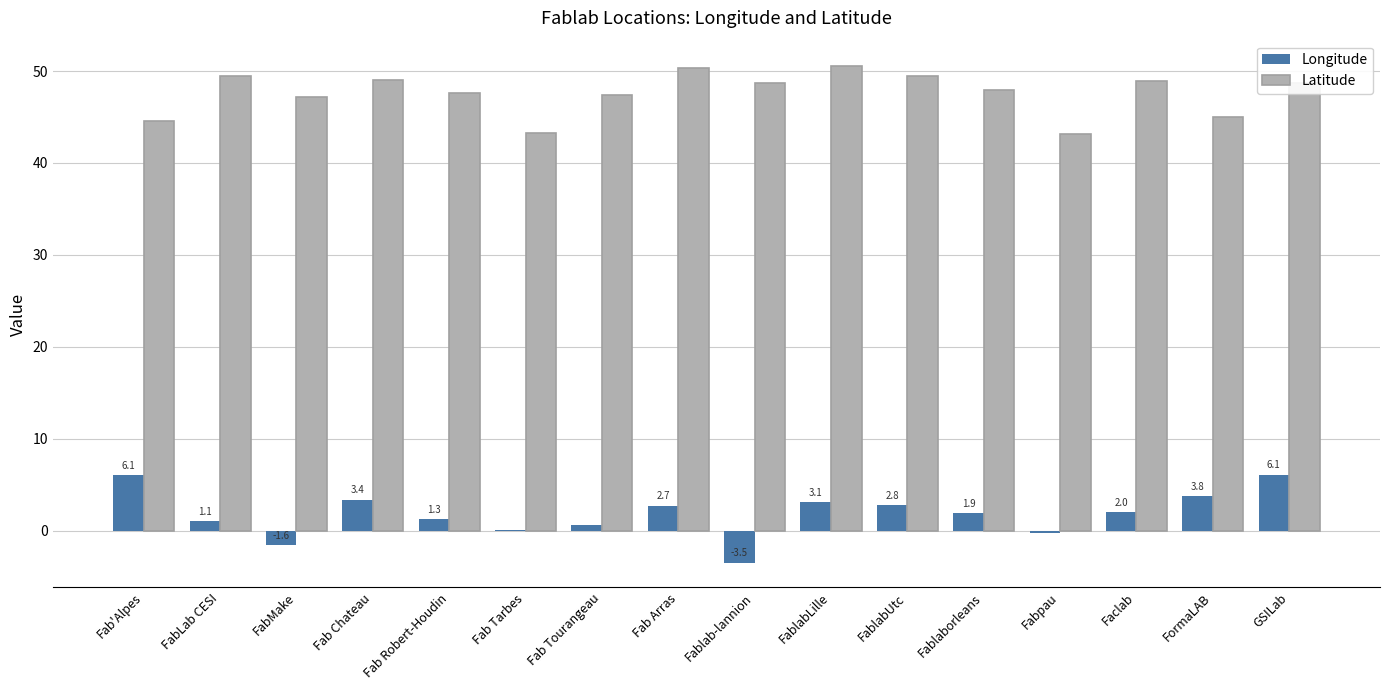

What is the highest value of the Latitude series?

50.6